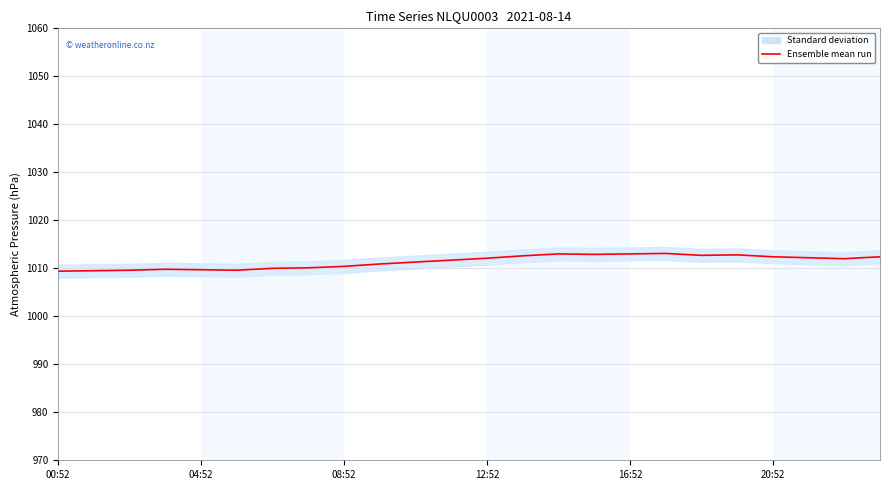

How many lines are shown in the chart?

1